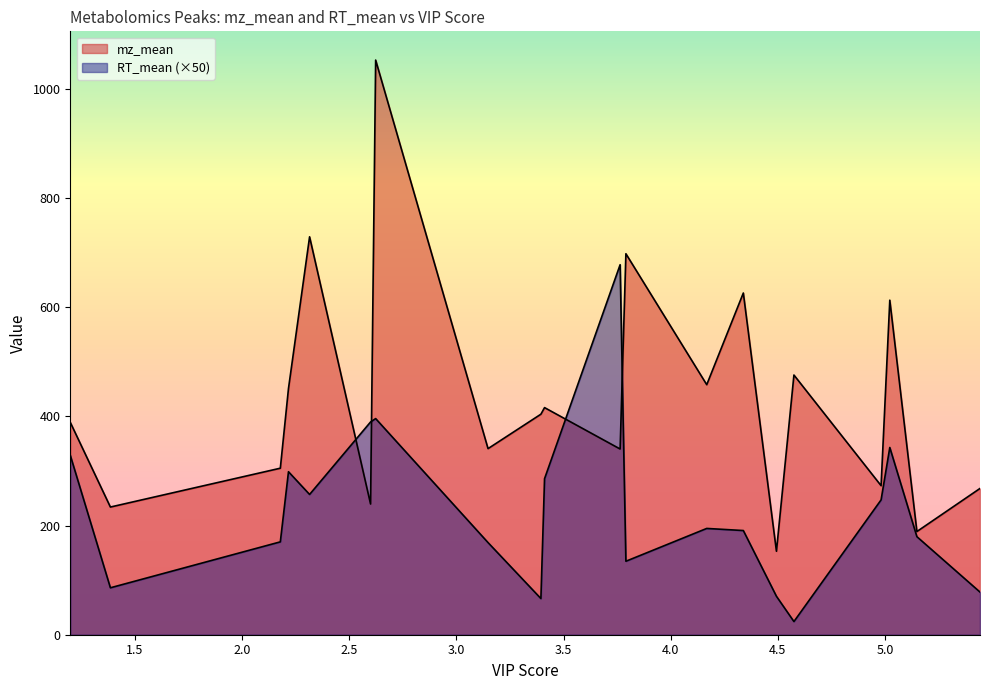

List the labels in order of RT_mean value, smallest first.

4.57500532970321, 3.39426381276428, 4.49340206894081, 5.4433125257604, 1.38537756479774, 3.79089417222285, 3.14758712903676, 2.17829092341741, 5.14884660320326, 4.33887360552416, 4.16813789364696, 4.98171858632198, 2.31484388381309, 3.41125720048115, 2.21635892072281, 1.1981713361599, 5.02237790408948, 2.59939089454203, 2.6231621752329, 3.76394380059143